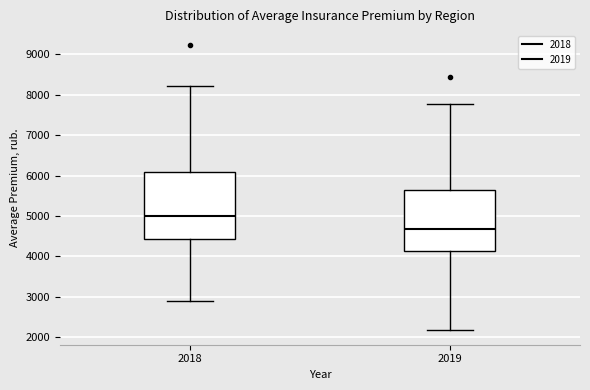

Reading left to right, transcribe this box plot: for each box, give where its median line is, the range the box spans, and where its two whiskers end, as read against the y-axis. The values are not printed on the chart, so give them approximately, as read against the axis.

2018: median 5000, box 4400 to 6100, whiskers 2900 to 8200
2019: median 4700, box 4100 to 5700, whiskers 2200 to 7800